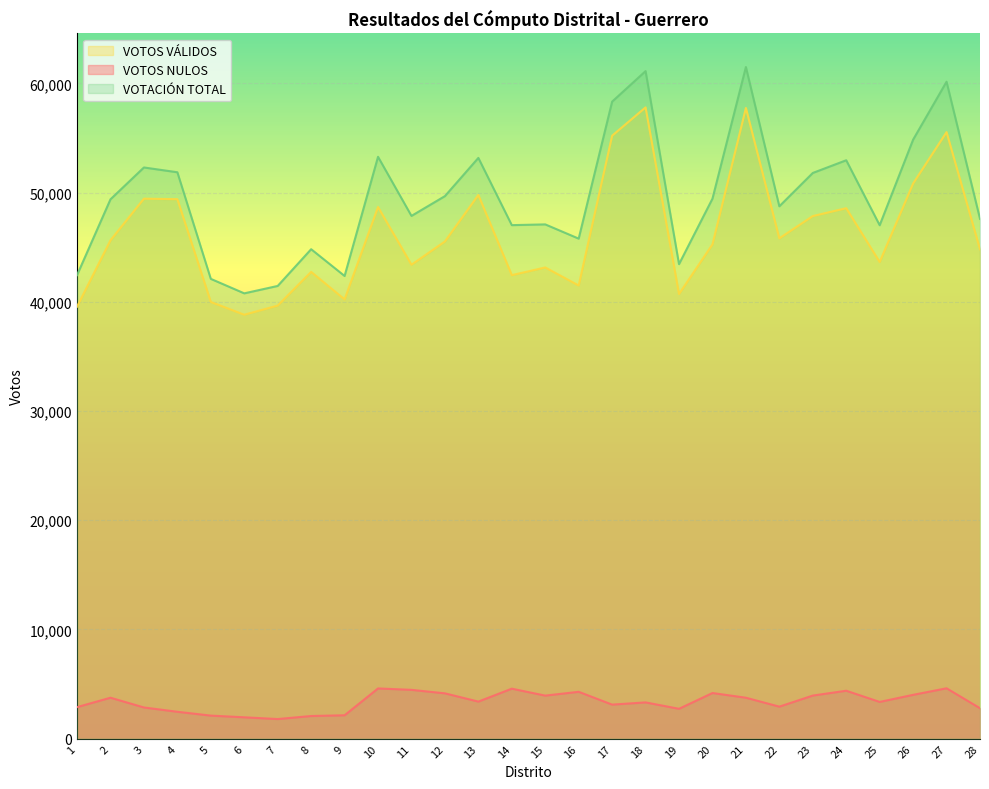

The VOTOS VÁLIDOS series shows 43142 at 15. True or false?

True